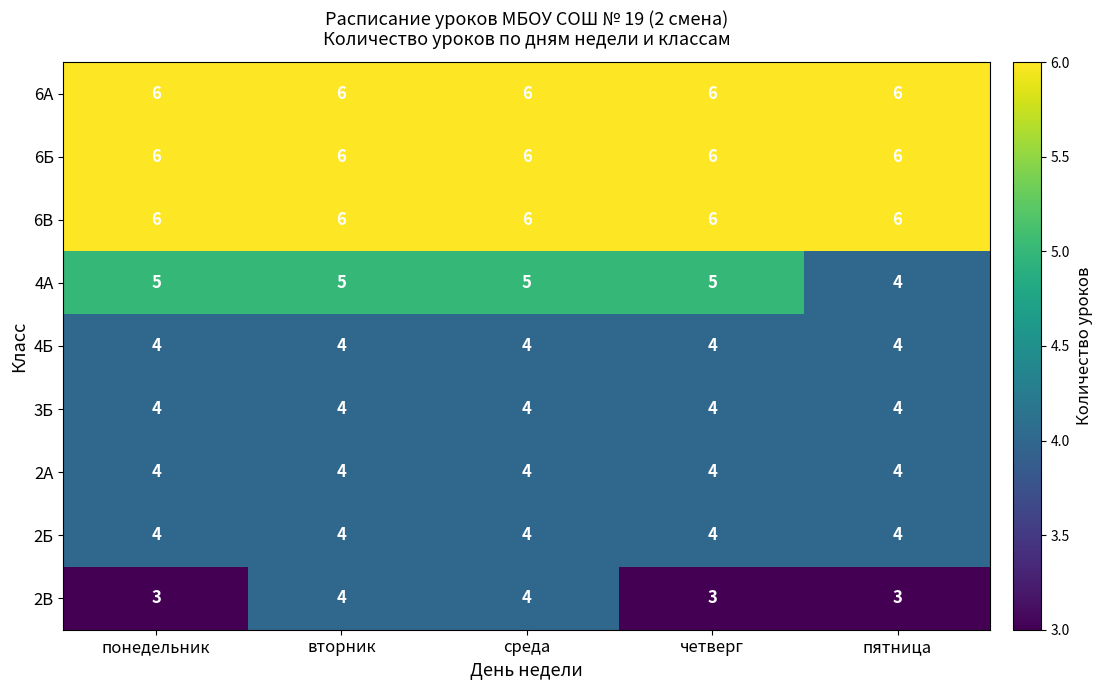

Is it true that 6Б equals 10 at среда?

False